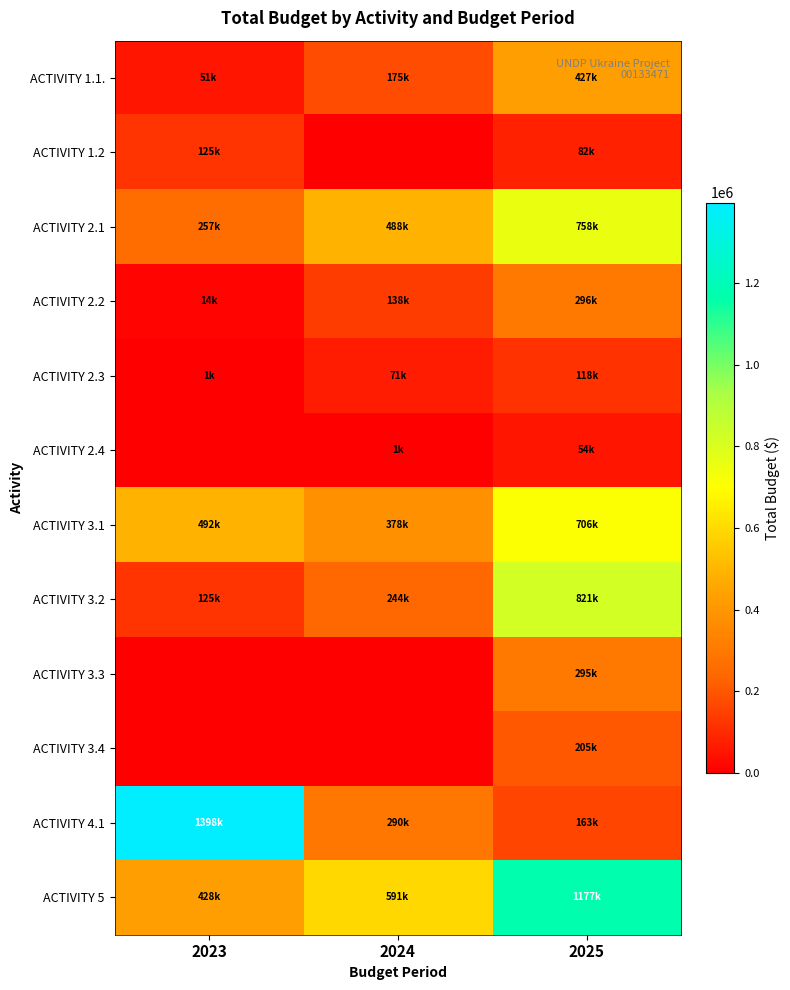

Rank the series by their maximum value, from highest to lowest.

ACTIVITY 4.1, ACTIVITY 5, ACTIVITY 3.2, ACTIVITY 2.1, ACTIVITY 3.1, ACTIVITY 1.1., ACTIVITY 2.2, ACTIVITY 3.3, ACTIVITY 3.4, ACTIVITY 1.2, ACTIVITY 2.3, ACTIVITY 2.4